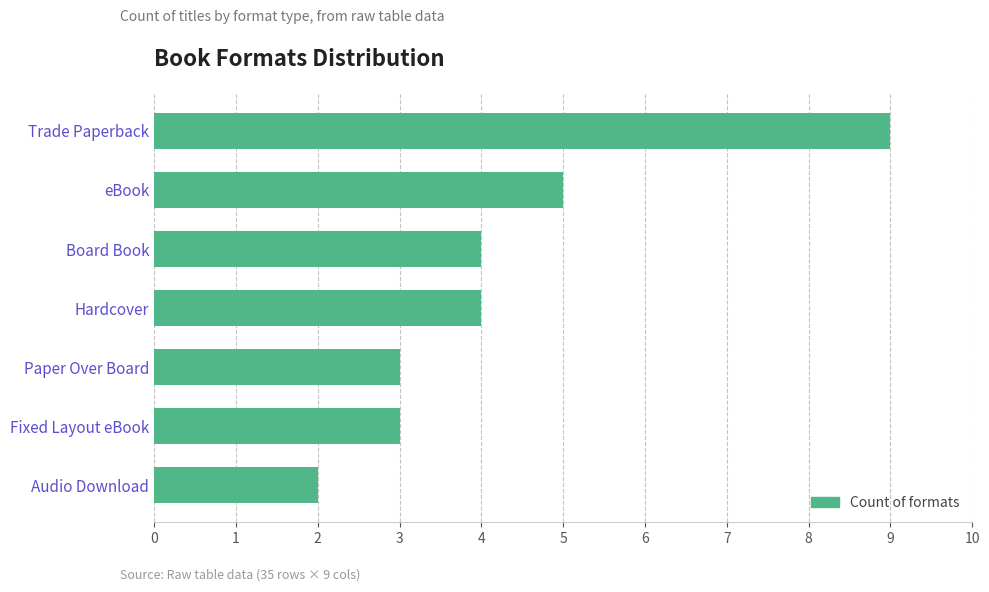

Reading bottom to top, transcribe all the data shown in this chart.

2	3	3	4	4	5	9